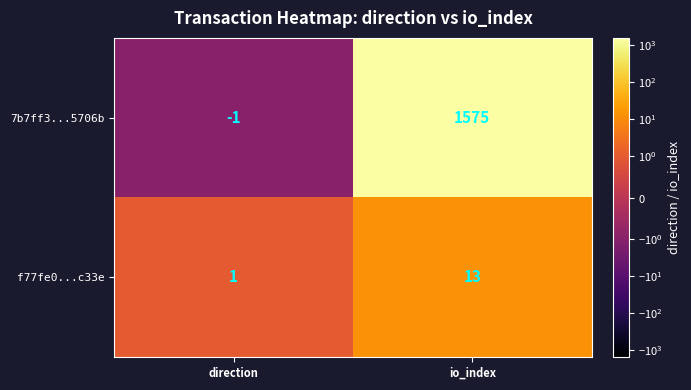

What is the maximum value shown in the chart?

1575